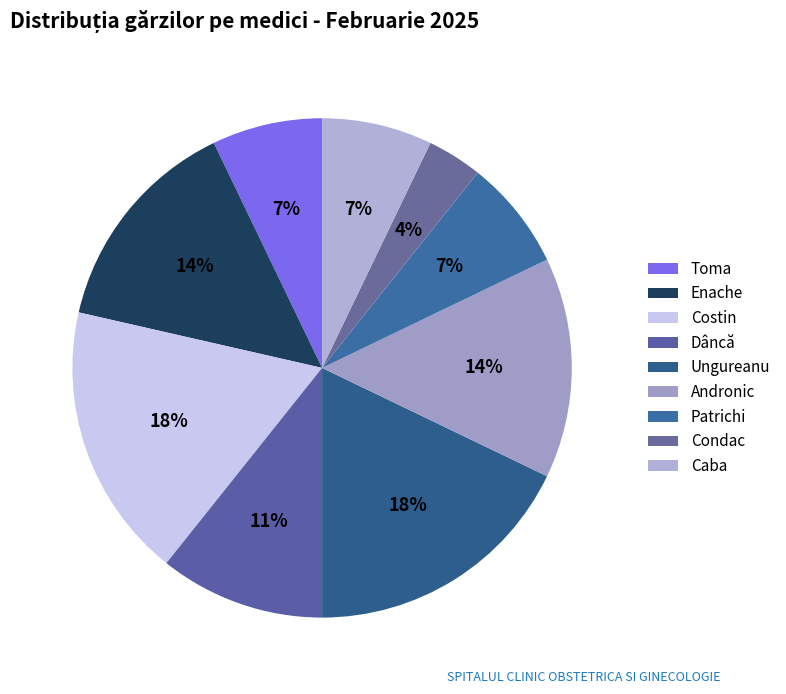

How many segments does this pie chart have?

9